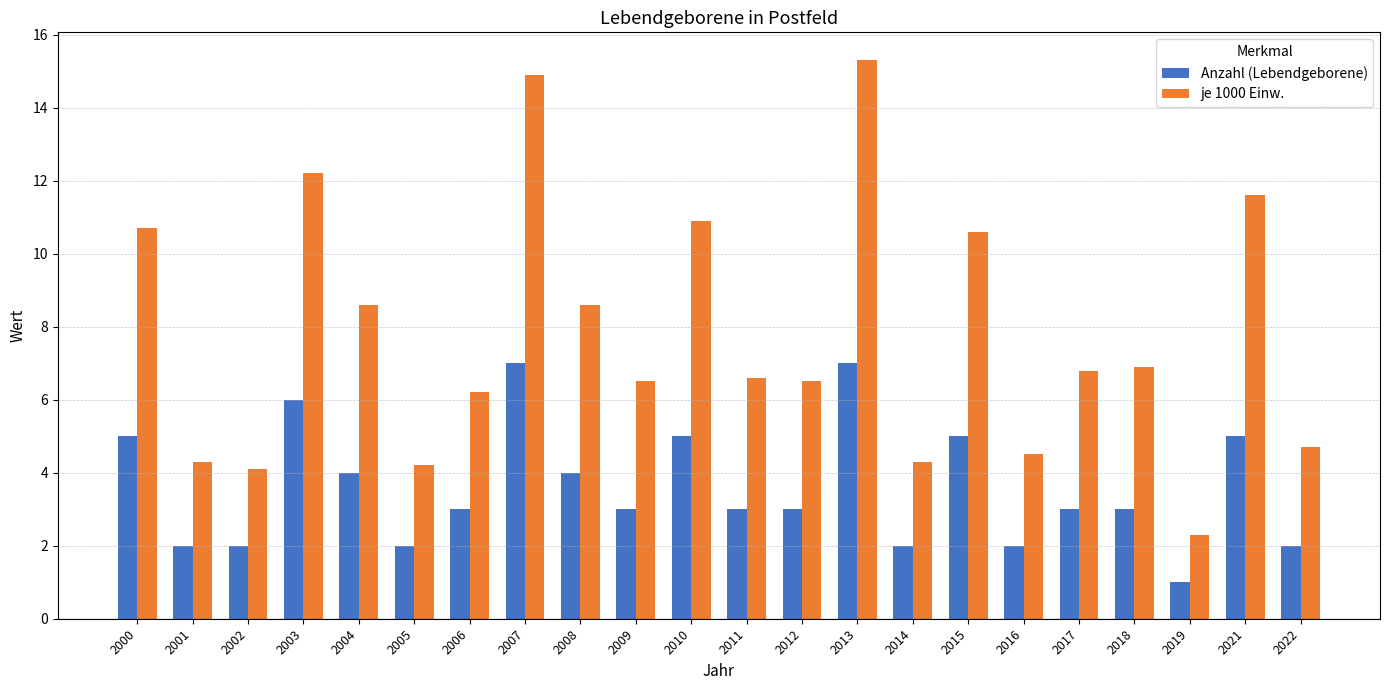

Reading left to right, what are all the values shown in this chart?

Anzahl (Lebendgeborene): 5.0	2.0	2.0	6.0	4.0	2.0	3.0	7.0	4.0	3.0	5.0	3.0	3.0	7.0	2.0	5.0	2.0	3.0	3.0	1.0	5.0	2.0
je 1000 Einw.: 10.7	4.3	4.1	12.2	8.6	4.2	6.2	14.9	8.6	6.5	10.9	6.6	6.5	15.3	4.3	10.6	4.5	6.8	6.9	2.3	11.6	4.7